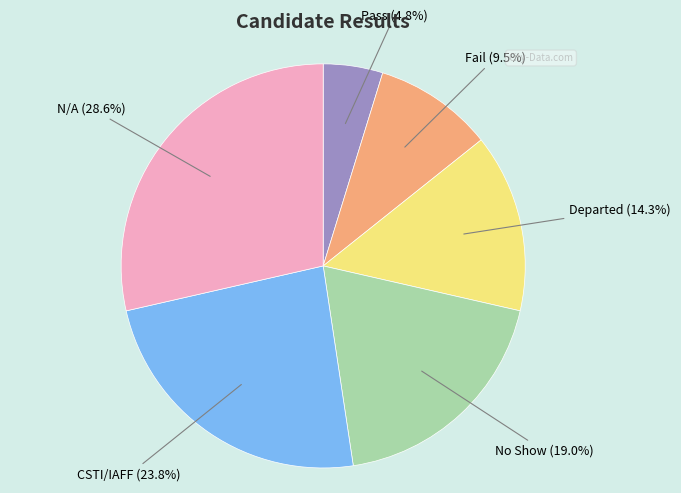

What percentage is NOT represented by CSTI/IAFF?

76.2%